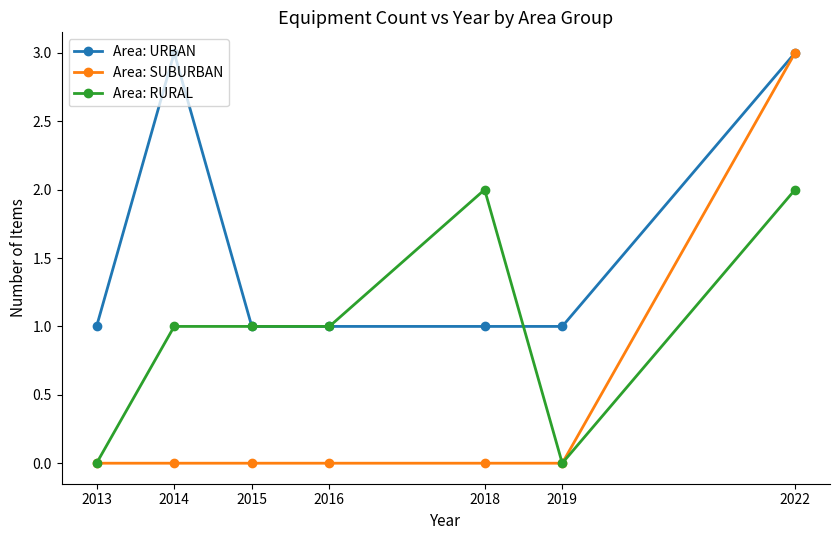

What is the sum of the Area: RURAL values at 2016 and 2013?

1